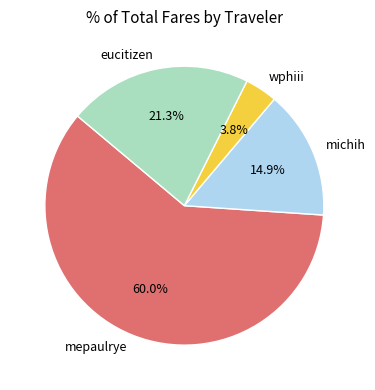

Which has a higher value, mepaulrye or wphiii?

mepaulrye